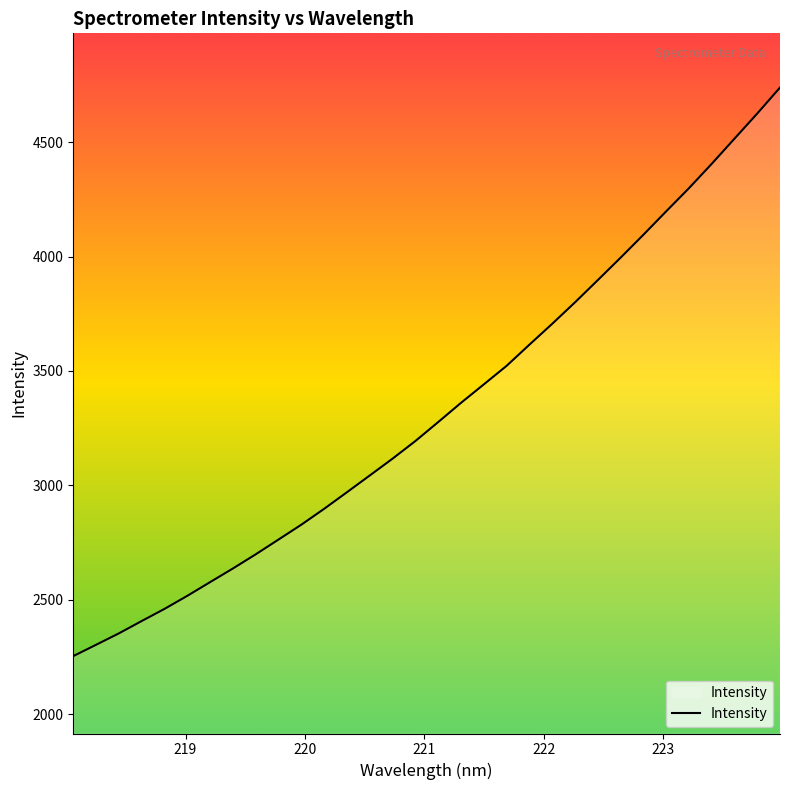

How many lines are shown in the chart?

1